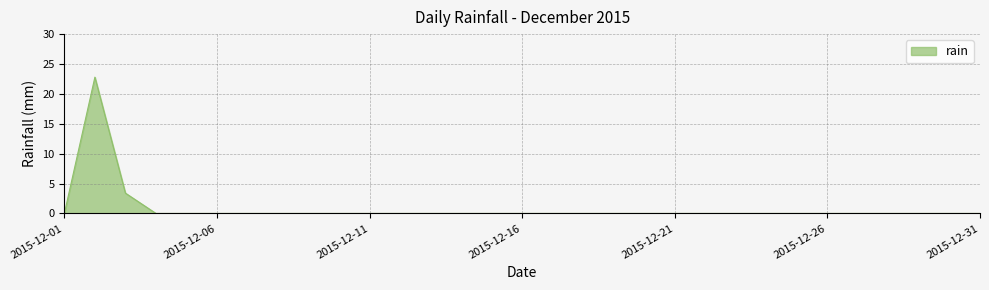

What is the difference between the maximum and minimum values?

22.8